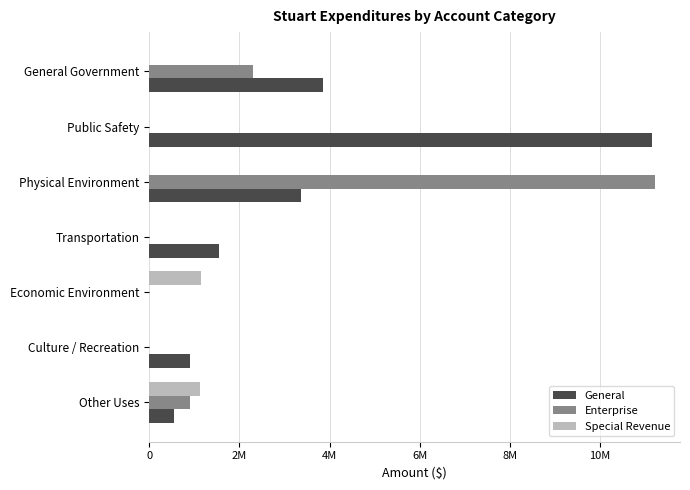

Reading left to right, extract all data points from this chart.

General: 3861354	11148096	3355161	1541943	0	901239	545611
Enterprise: 2311701	0	11211025	0	0	0	914934
Special Revenue: 0	0	0	0	1155312	0	1118205